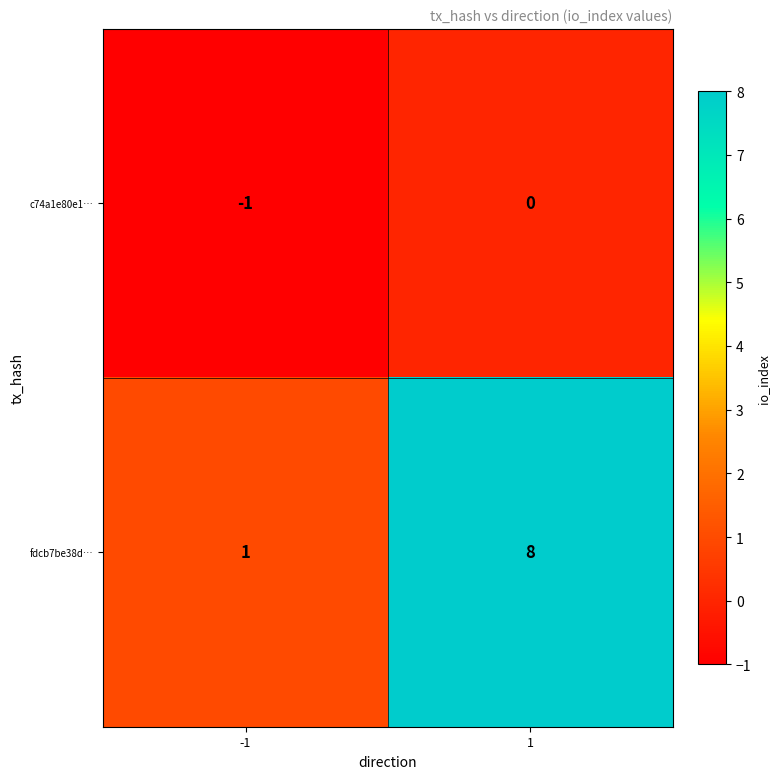

Which series has the largest total across all categories?

fdcb7be38d…